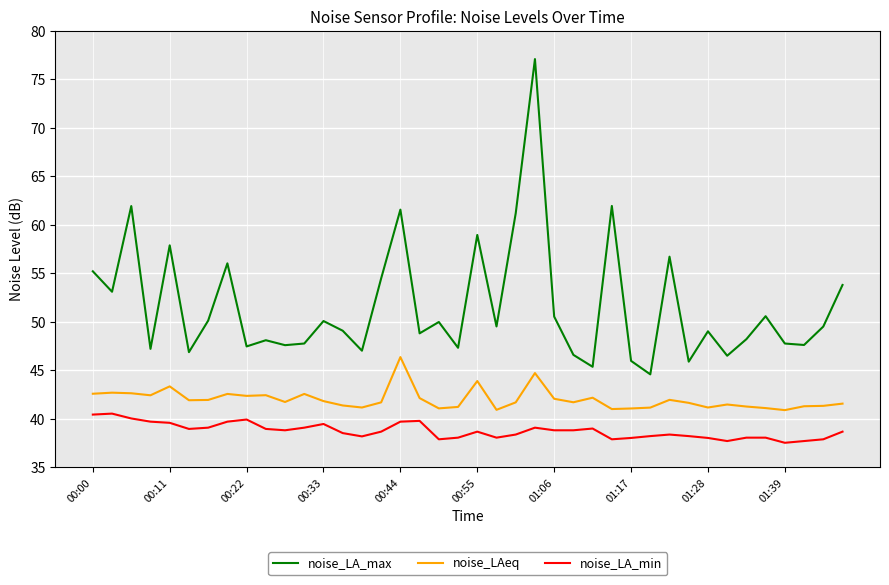

True or false: noise_LA_max and noise_LA_min cross at least once.

False